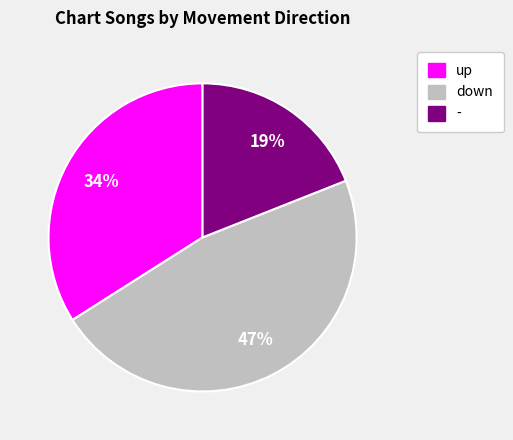

Which slice is the largest?

down